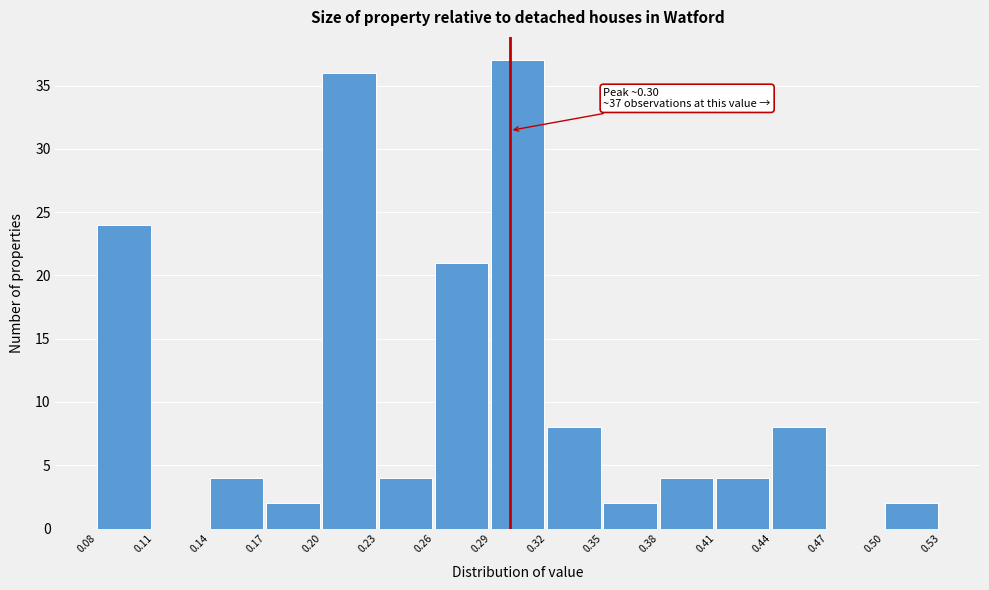

Over which range of the x-axis is the bar tallest?

0.29 to 0.32